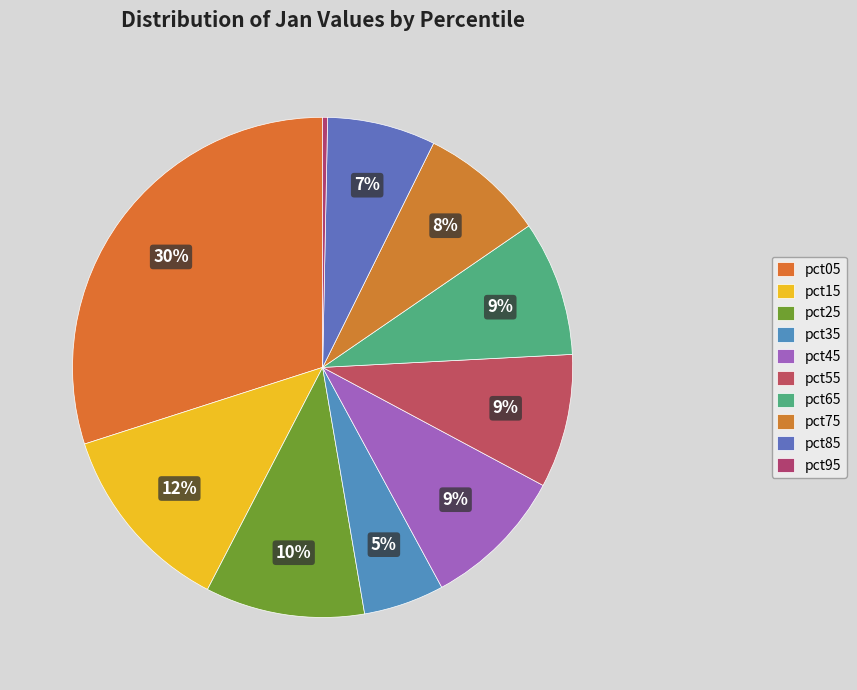

To the nearest percent, what is the difference between the largest and smallest slice percentages?

30%